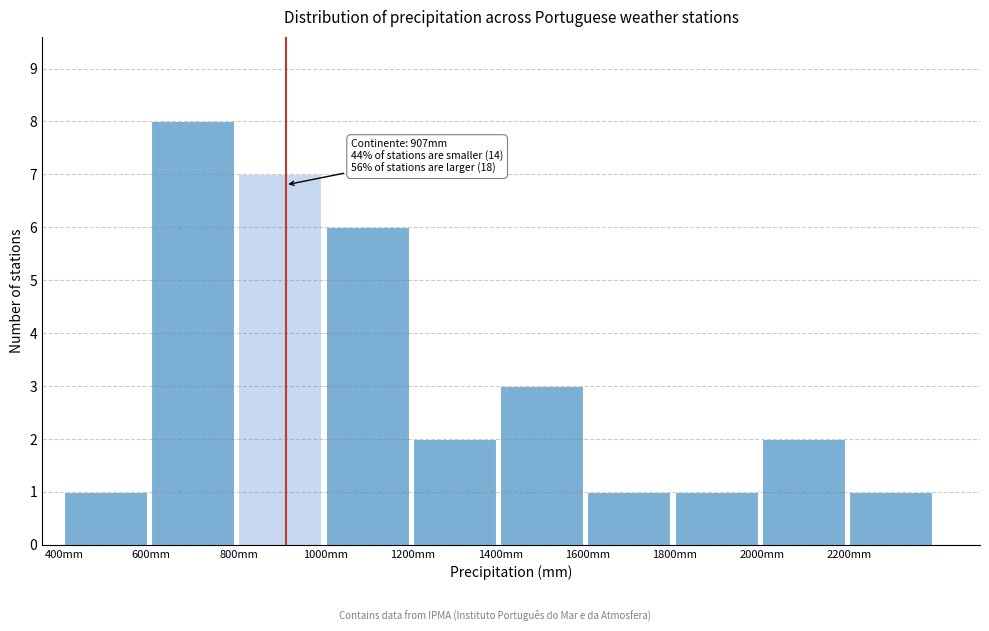

Which range on the x-axis has the tallest bar?

600 to 800